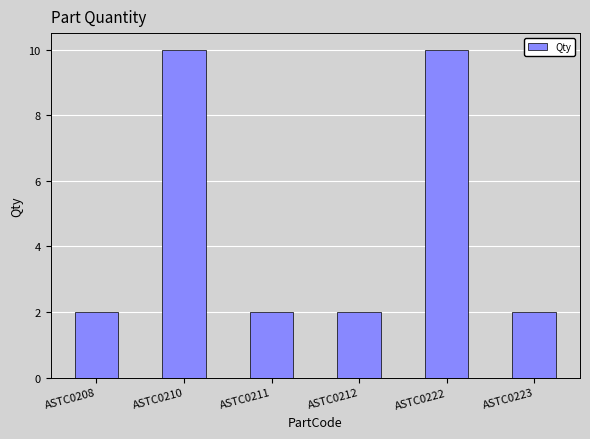

What is the difference between the second highest and minimum values?

8